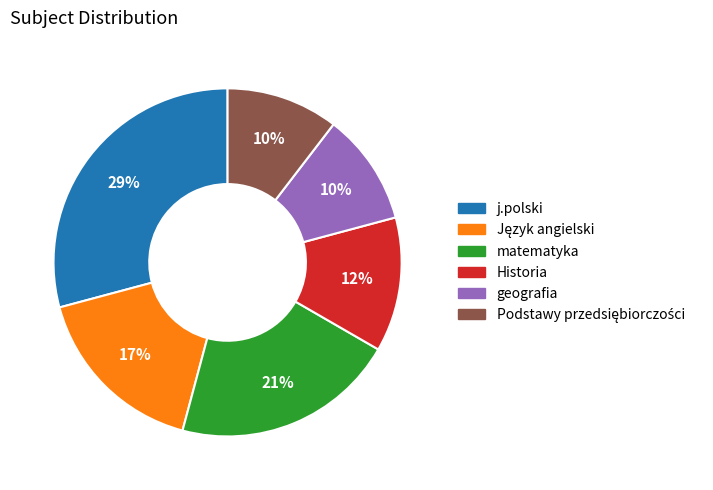

How many slices are in this pie chart?

6